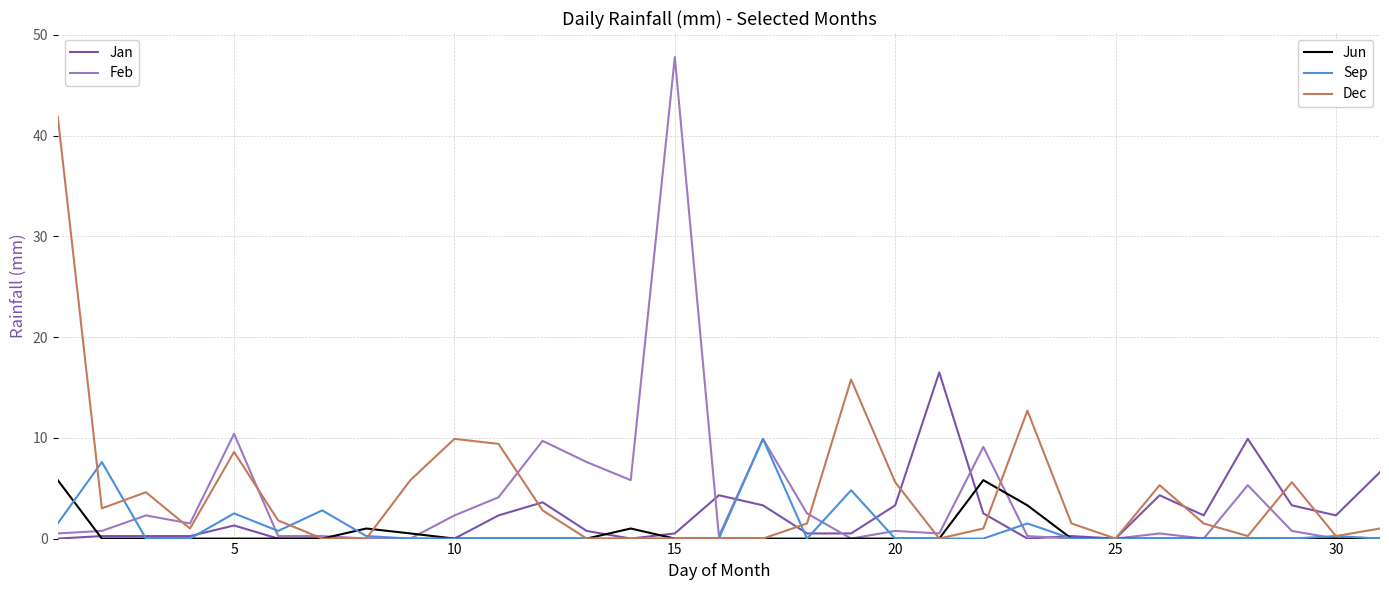

What is the difference between the highest and lowest values at 5?

10.4